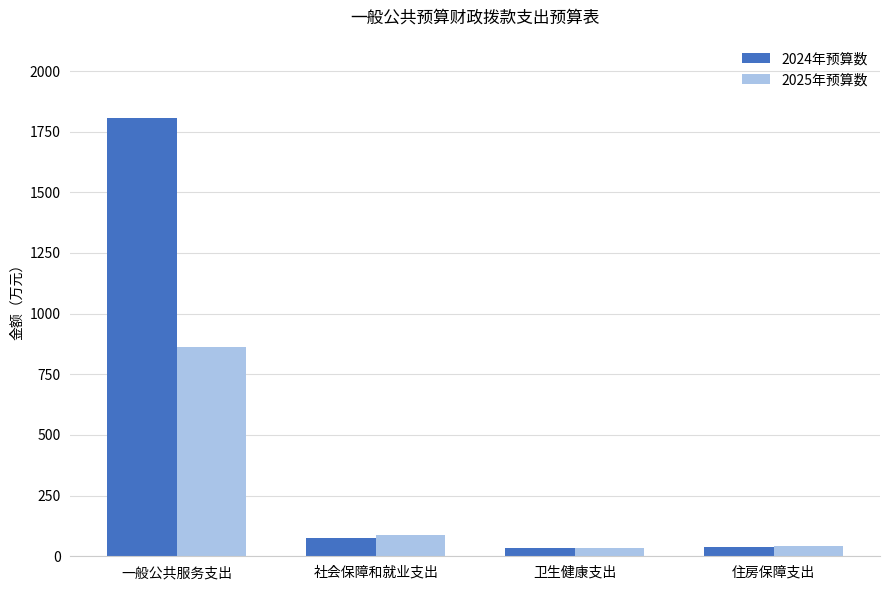

What is the total value across all series at 一般公共服务支出?

2666.5